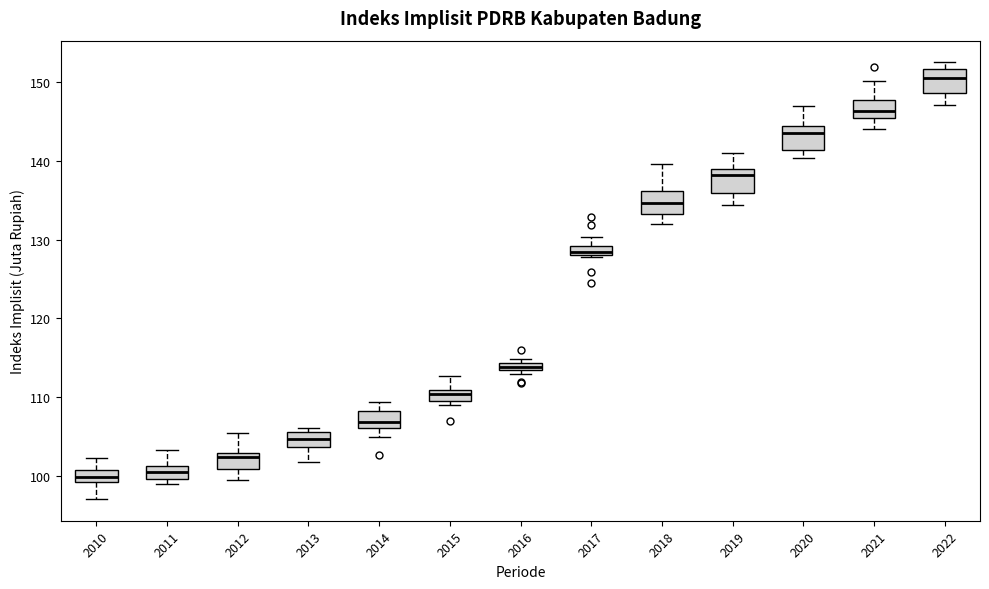

Where is the lower edge of the box at x = 2017 on the y-axis? The values are not printed on the chart, so give them approximately, as read against the axis.

128